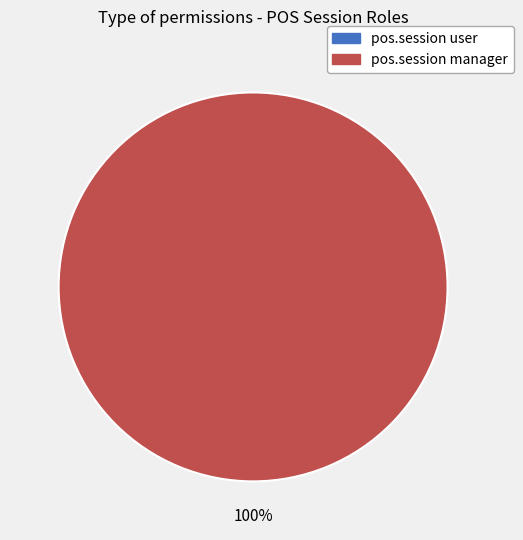

What is the majority slice?

pos.session manager